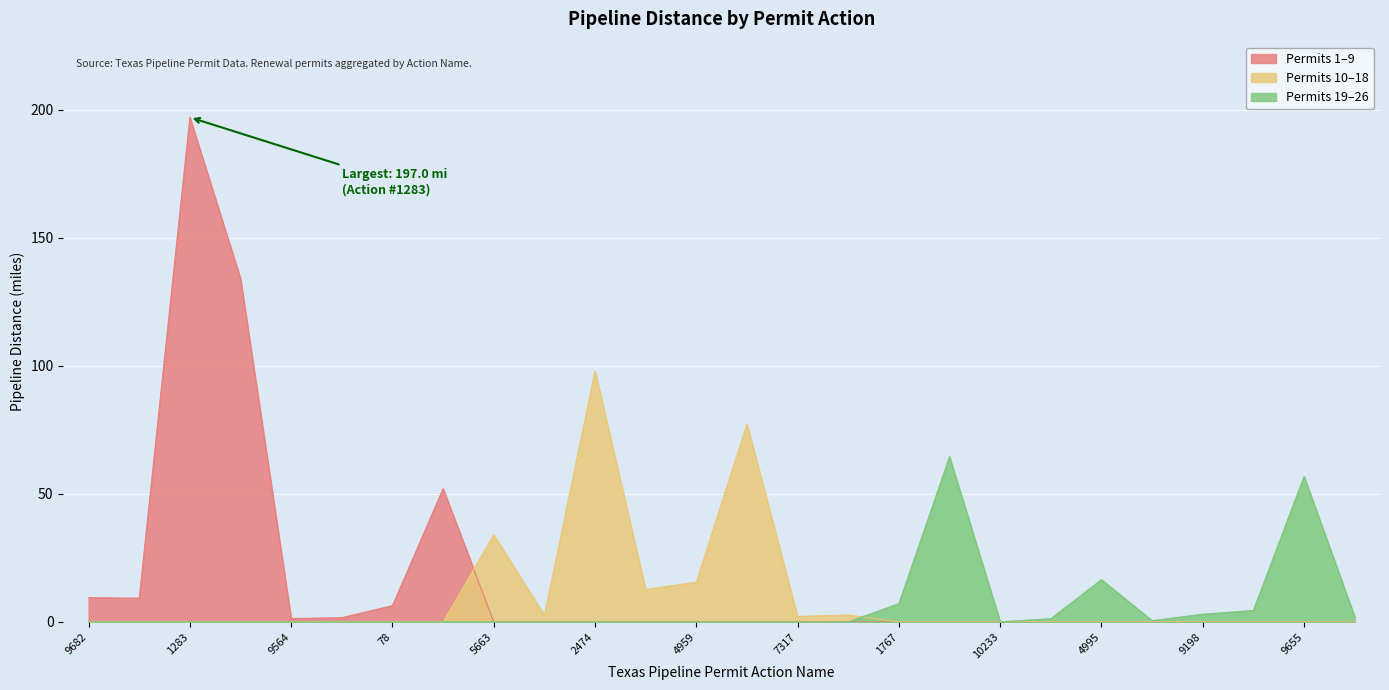

What is the maximum value shown in the chart?

197.0